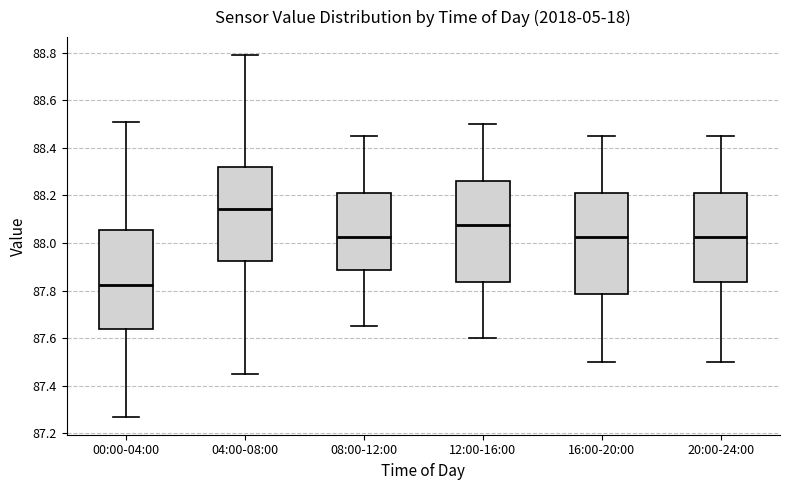

Where does the upper whisker of the box for 12:00-16:00 end on the y-axis? The values are not printed on the chart, so give them approximately, as read against the axis.

88.50